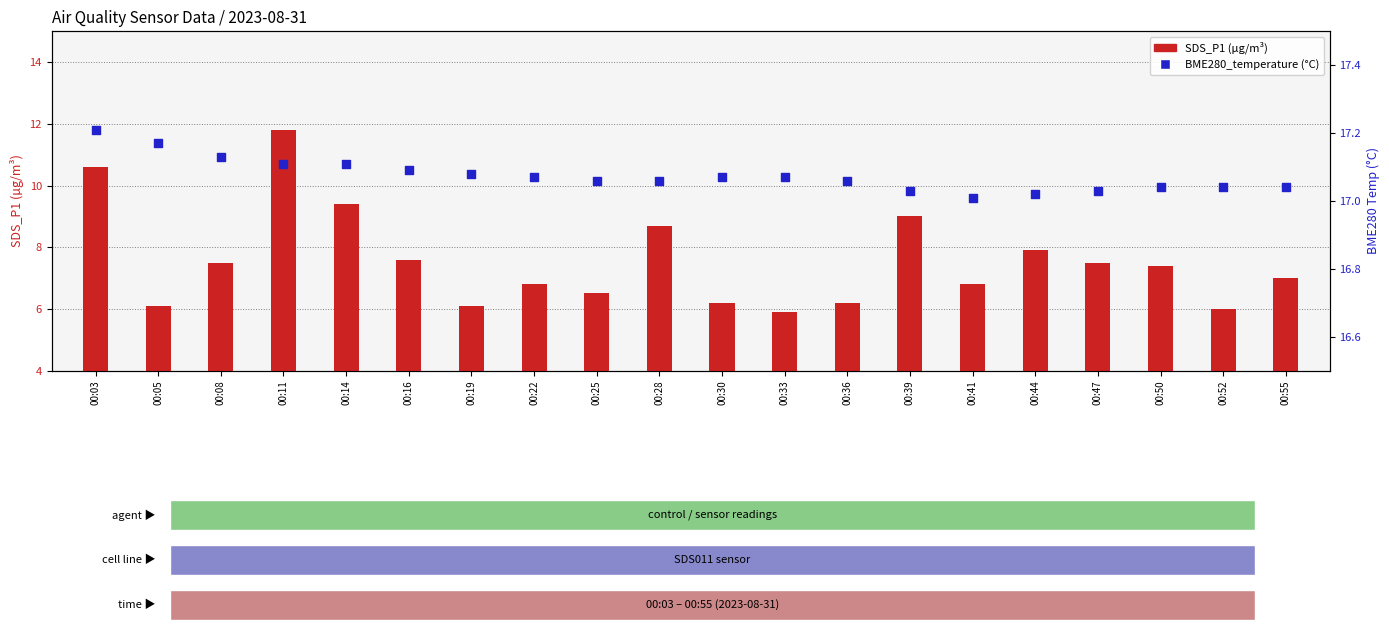

At how many categories does at least one series exceed 10?

20